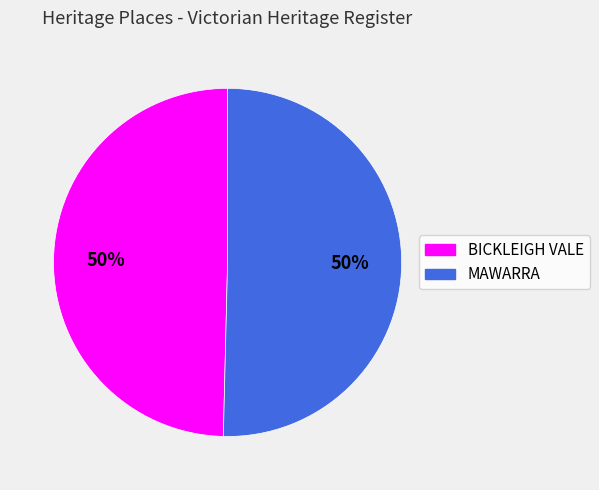

To the nearest percent, what is the combined percentage of MAWARRA and BICKLEIGH VALE?

100%